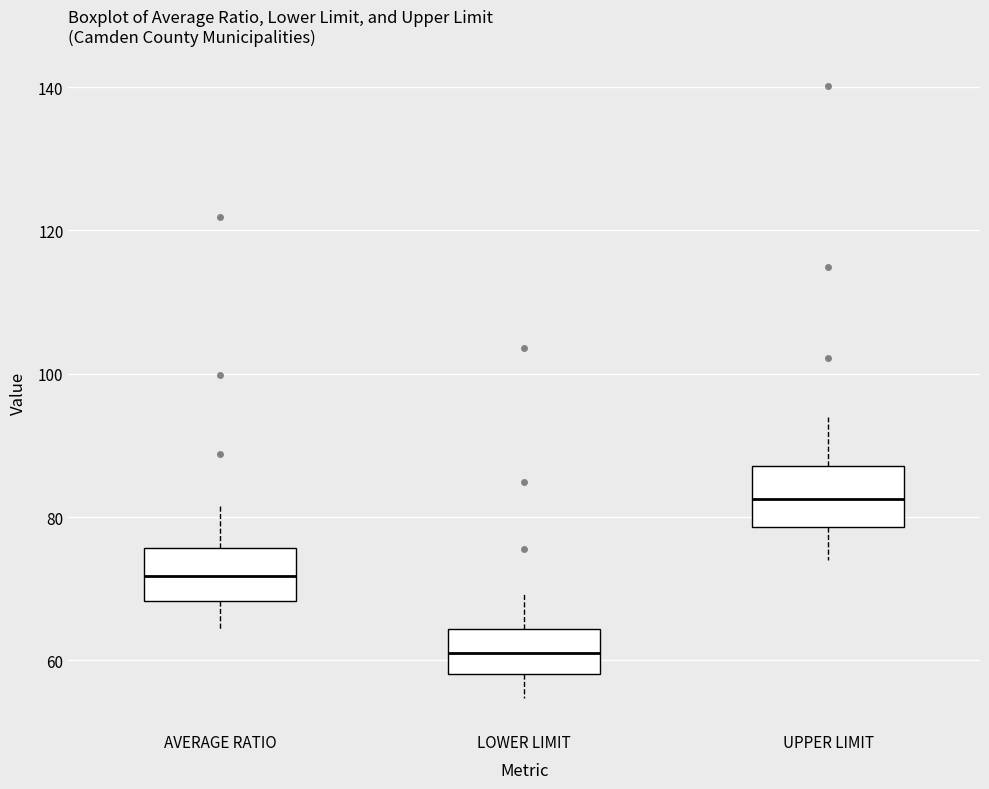

Which box has the lowest median line?

LOWER LIMIT